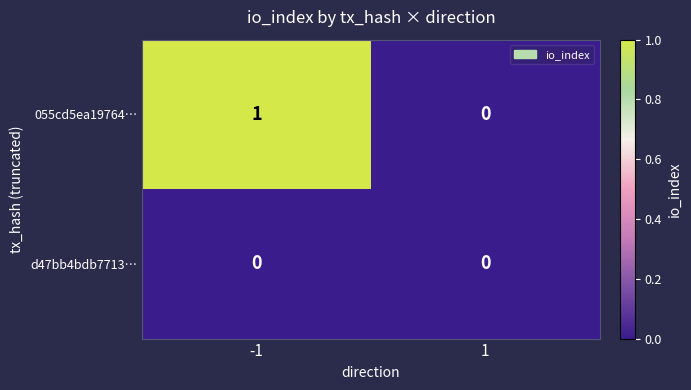

Which series has the largest total across all categories?

055cd5ea19764…